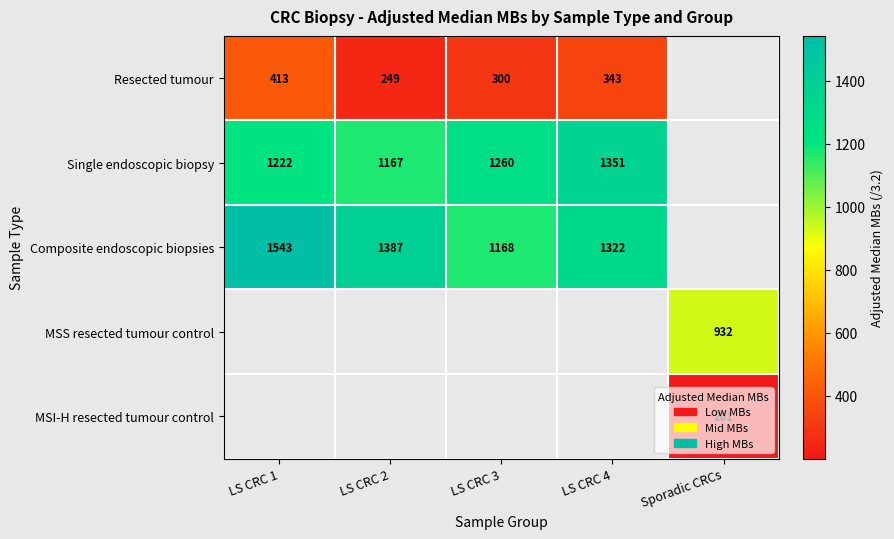

What is the sum of the Composite endoscopic biopsies values at LS CRC 4 and LS CRC 2?

2709